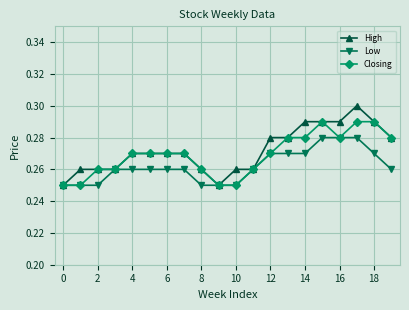

At how many categories does at least one series exceed 0?

20